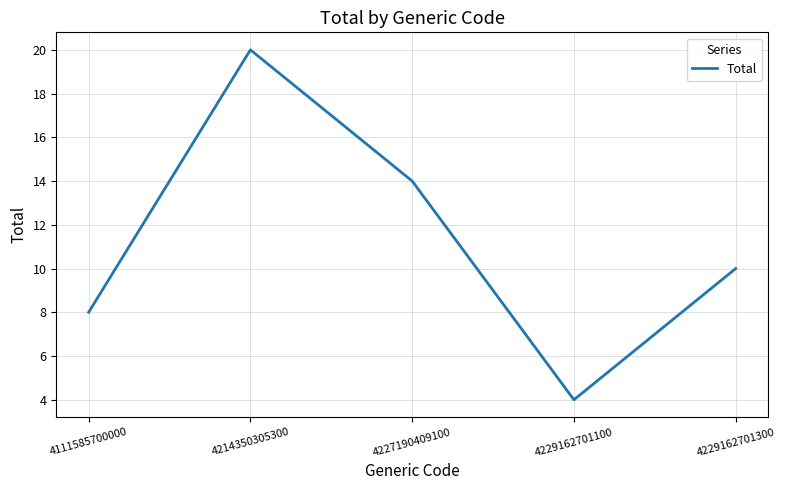

What is the maximum value shown in the chart?

20